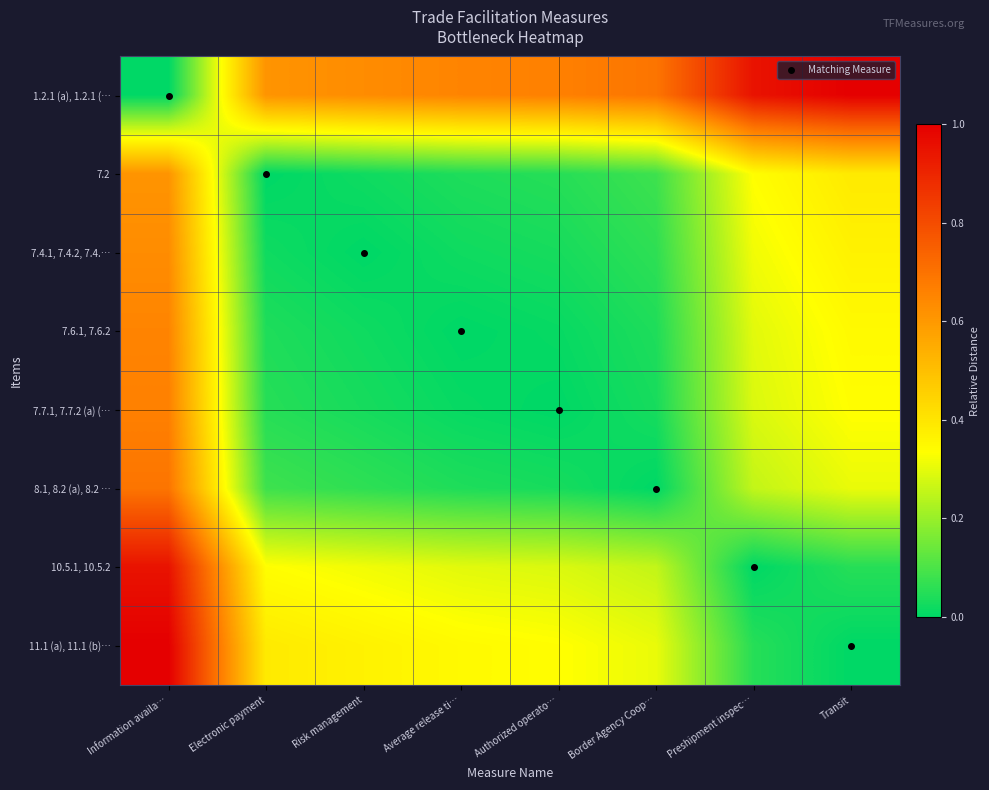

Which series has the largest range (max minus min)?

1.2.1 (a), 1.2.1 (…